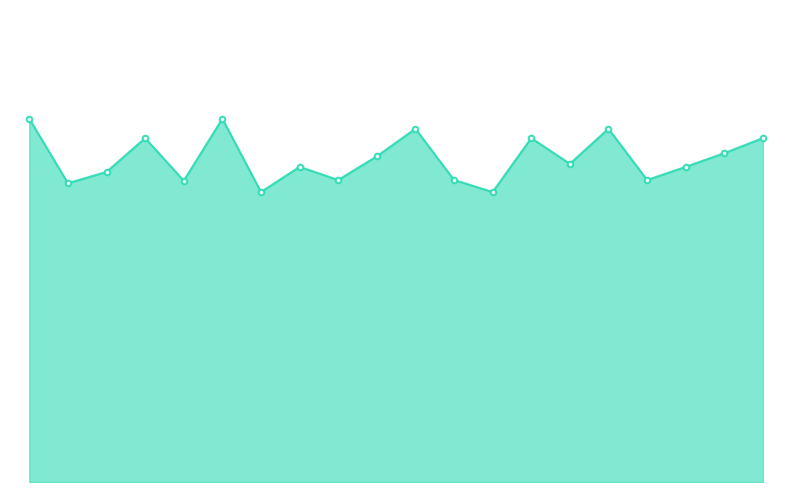

At which category does the data reach its first local valley?

00:13